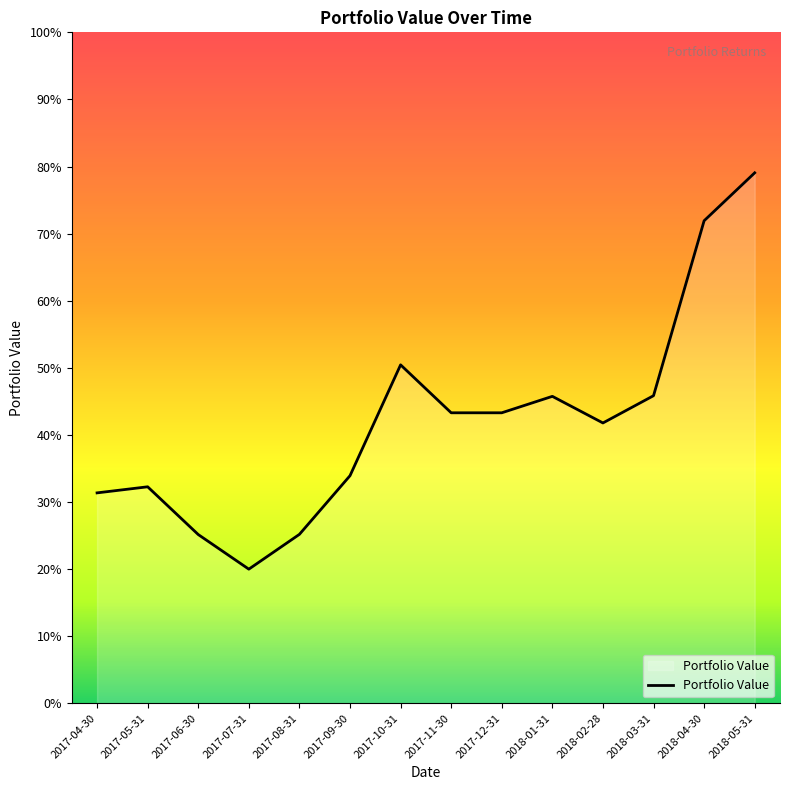

Does the chart display data point markers on the line(s)?

No